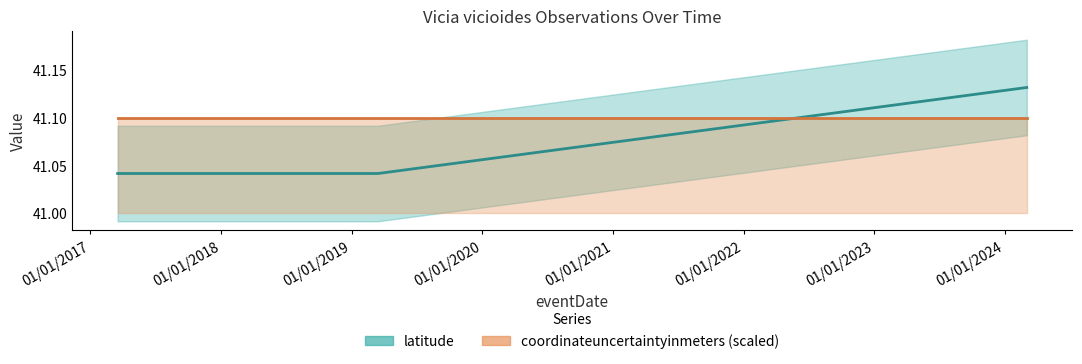

What is the value of the coordinateuncertaintyinmeters (scaled) point at the 1st from the left?

41.1